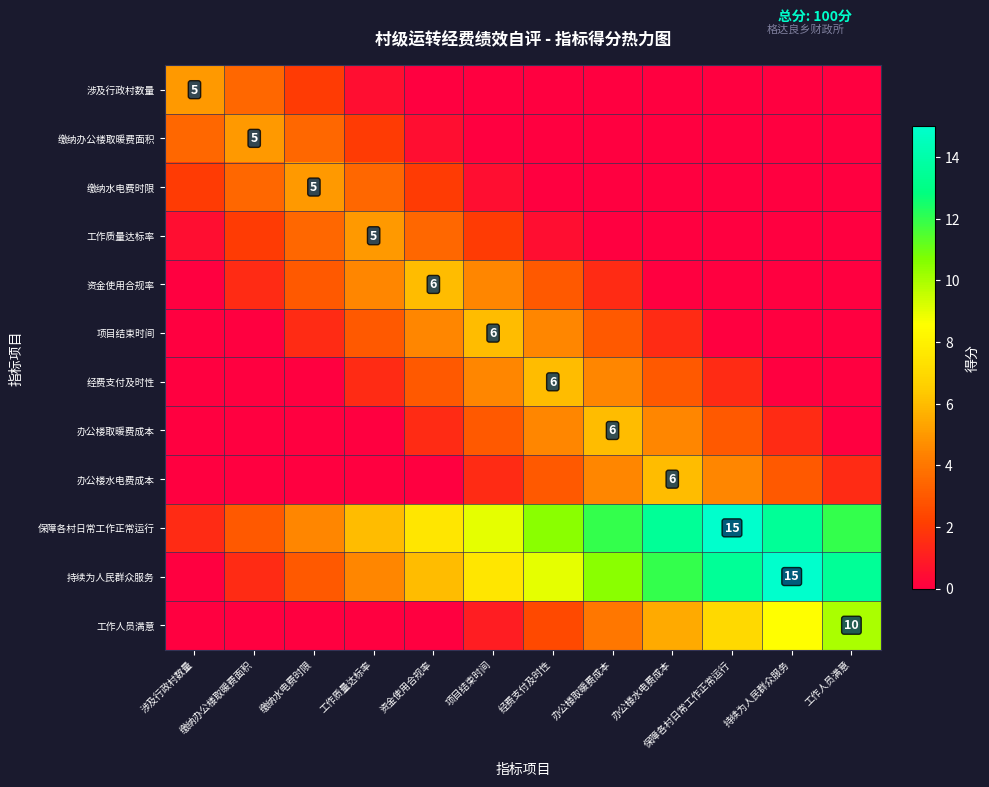

Between 缴纳水电费时限 and 办公楼取暖费成本, which series saw the biggest shift?

保障各村日常工作正常运行